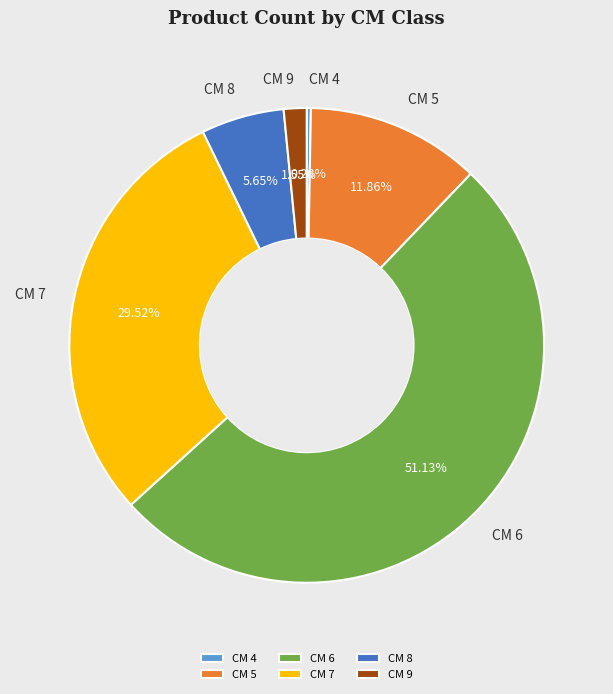

Count the number of slices in the pie.

6